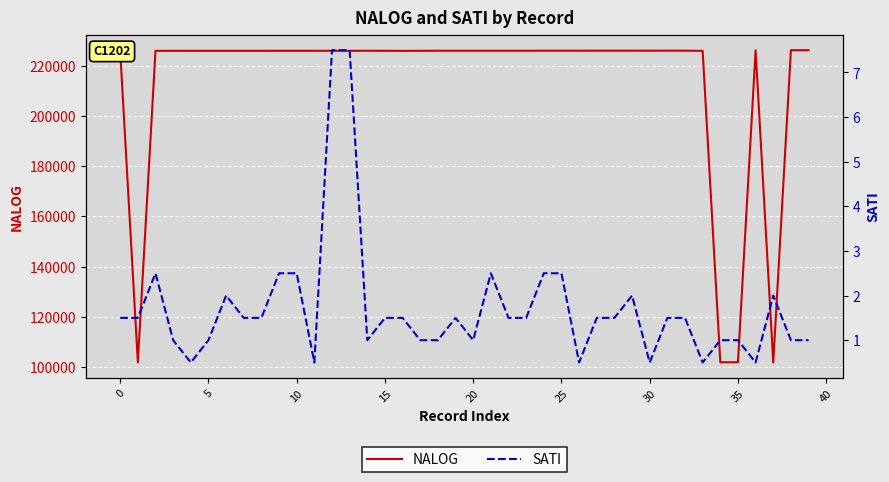

True or false: SATI and NALOG intersect in this chart.

False